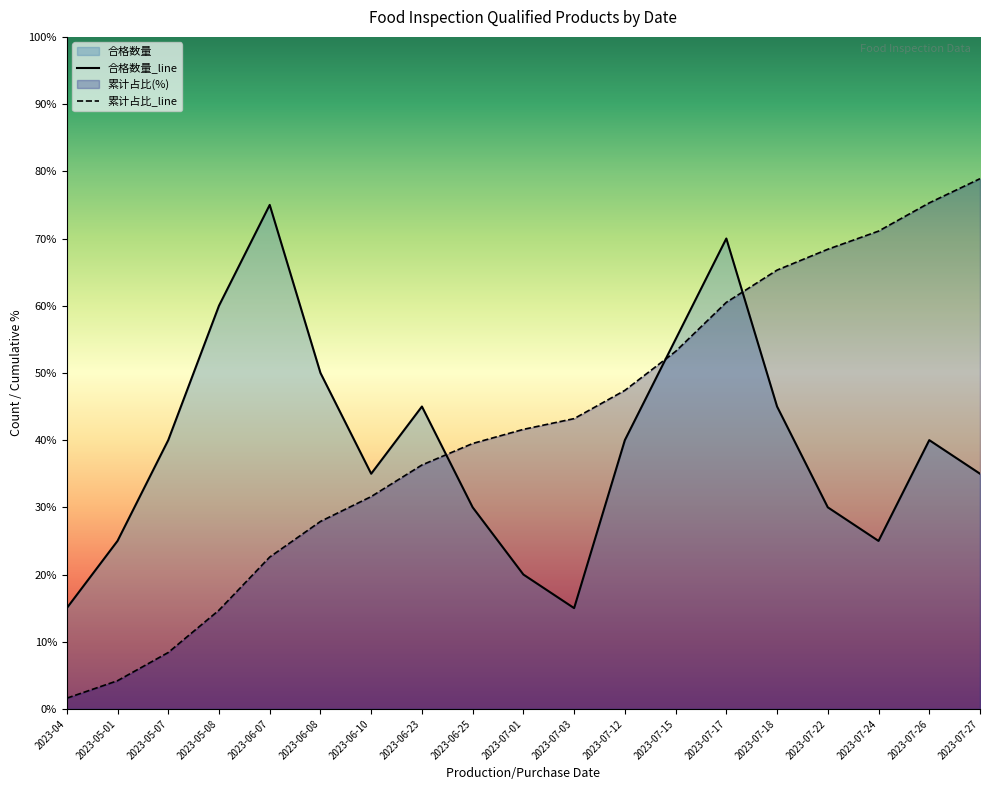

Rank the series by their maximum value, from lowest to highest.

合格数量_line, 累计占比_line